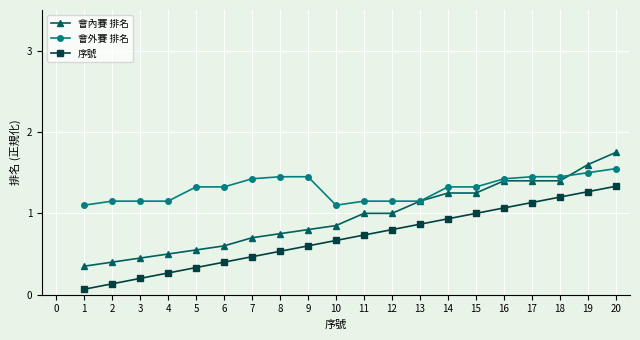

True or false: 序號 and 會內賽 排名 cross at least once.

False